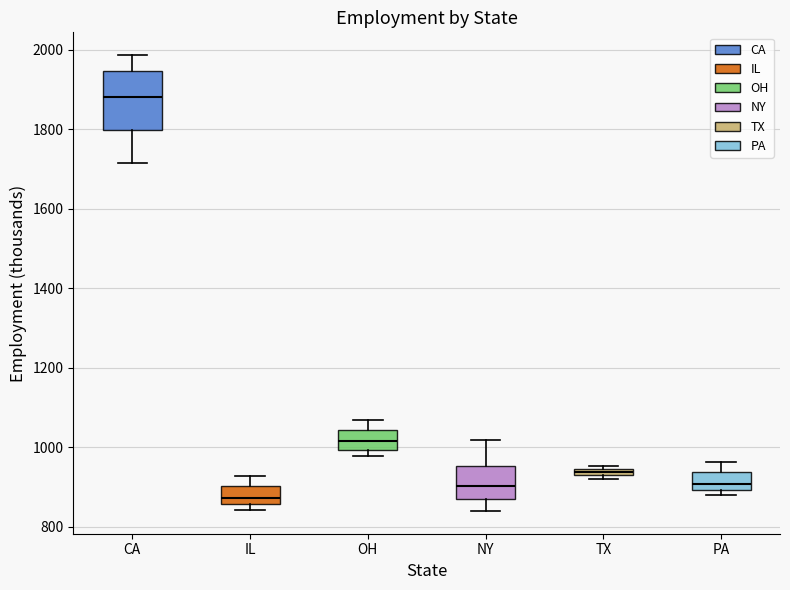

Which box has the lowest median line?

IL